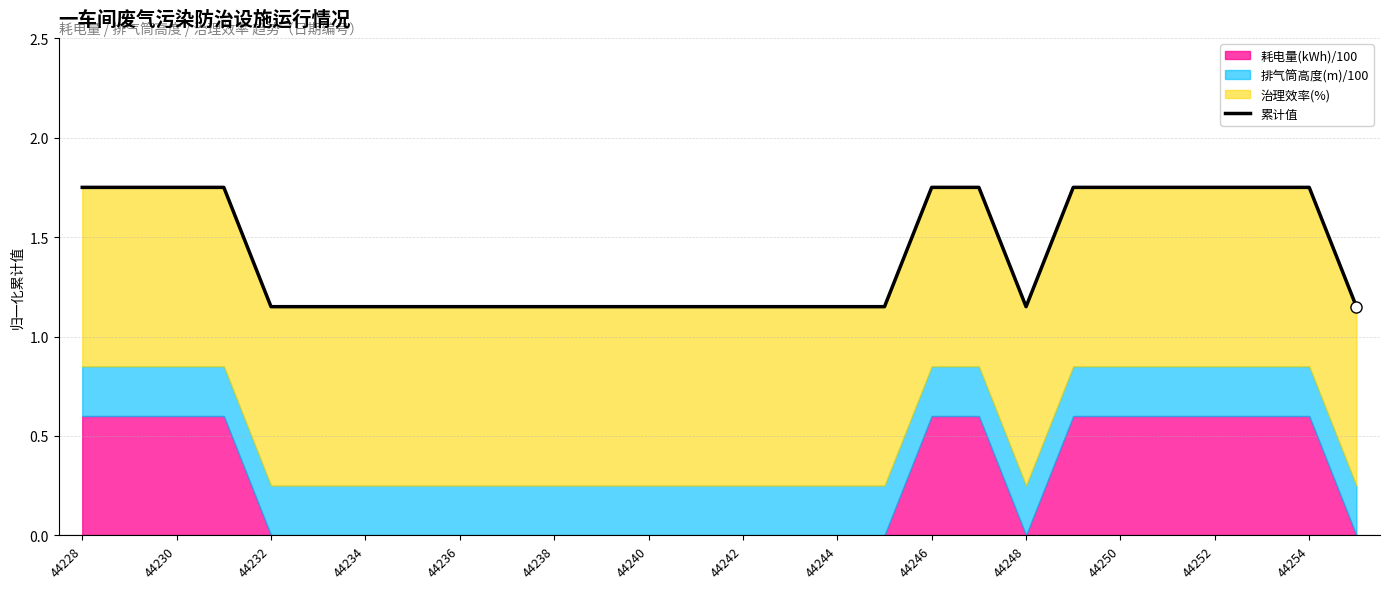

What is the value of the 11th point from the left?

1.1